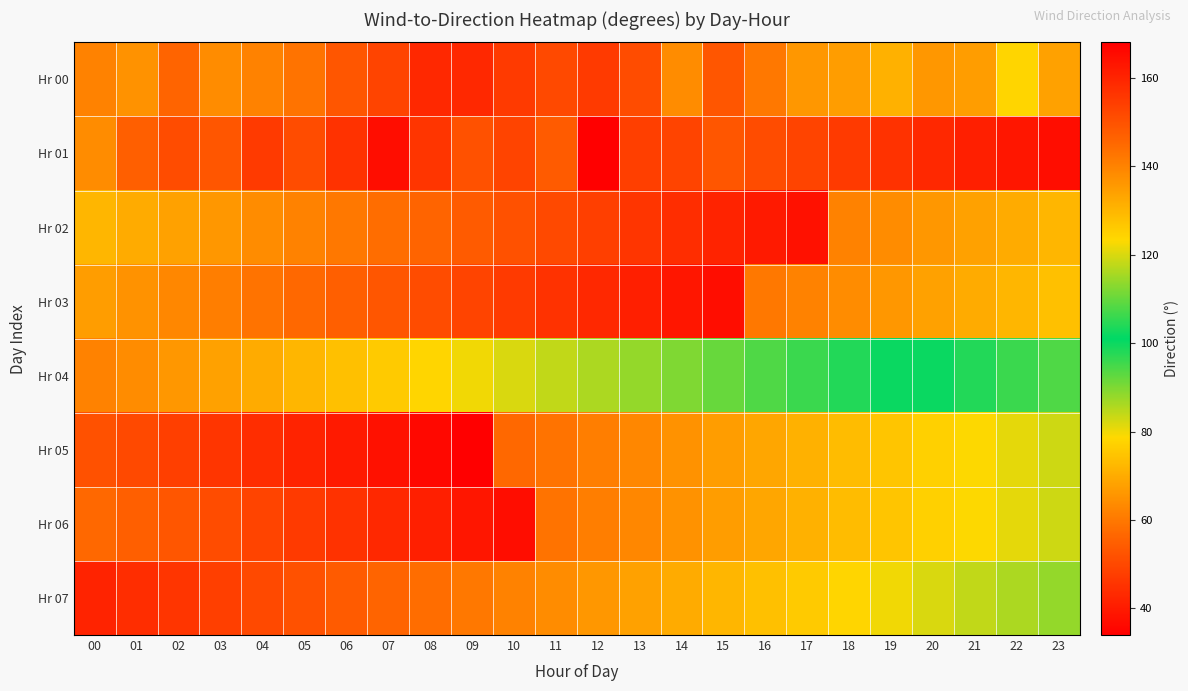

Which series changed the most between 00 and 04?

Hr 01